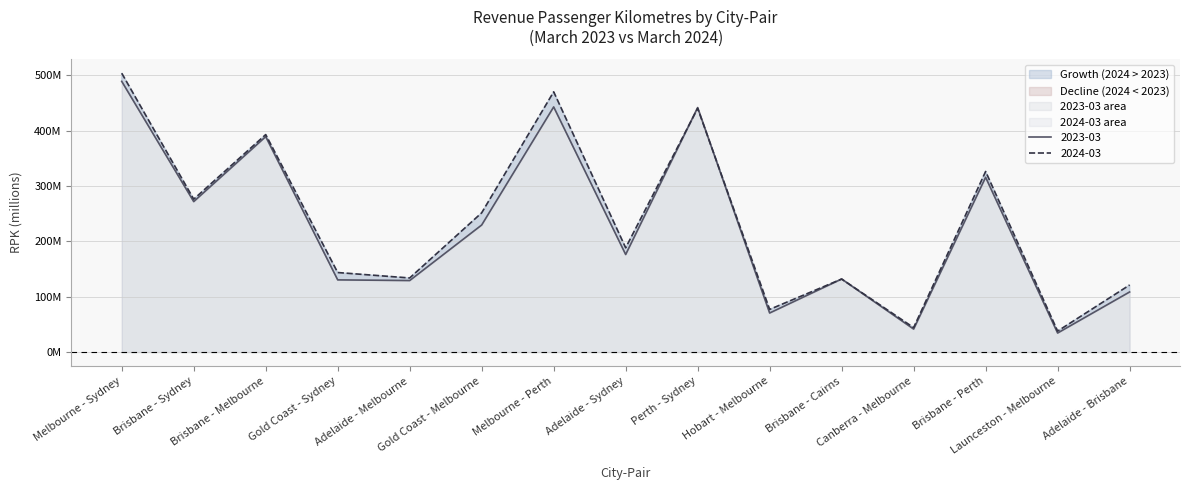

Between Melbourne - Sydney and Melbourne - Perth, which series saw the biggest shift?

2023-03